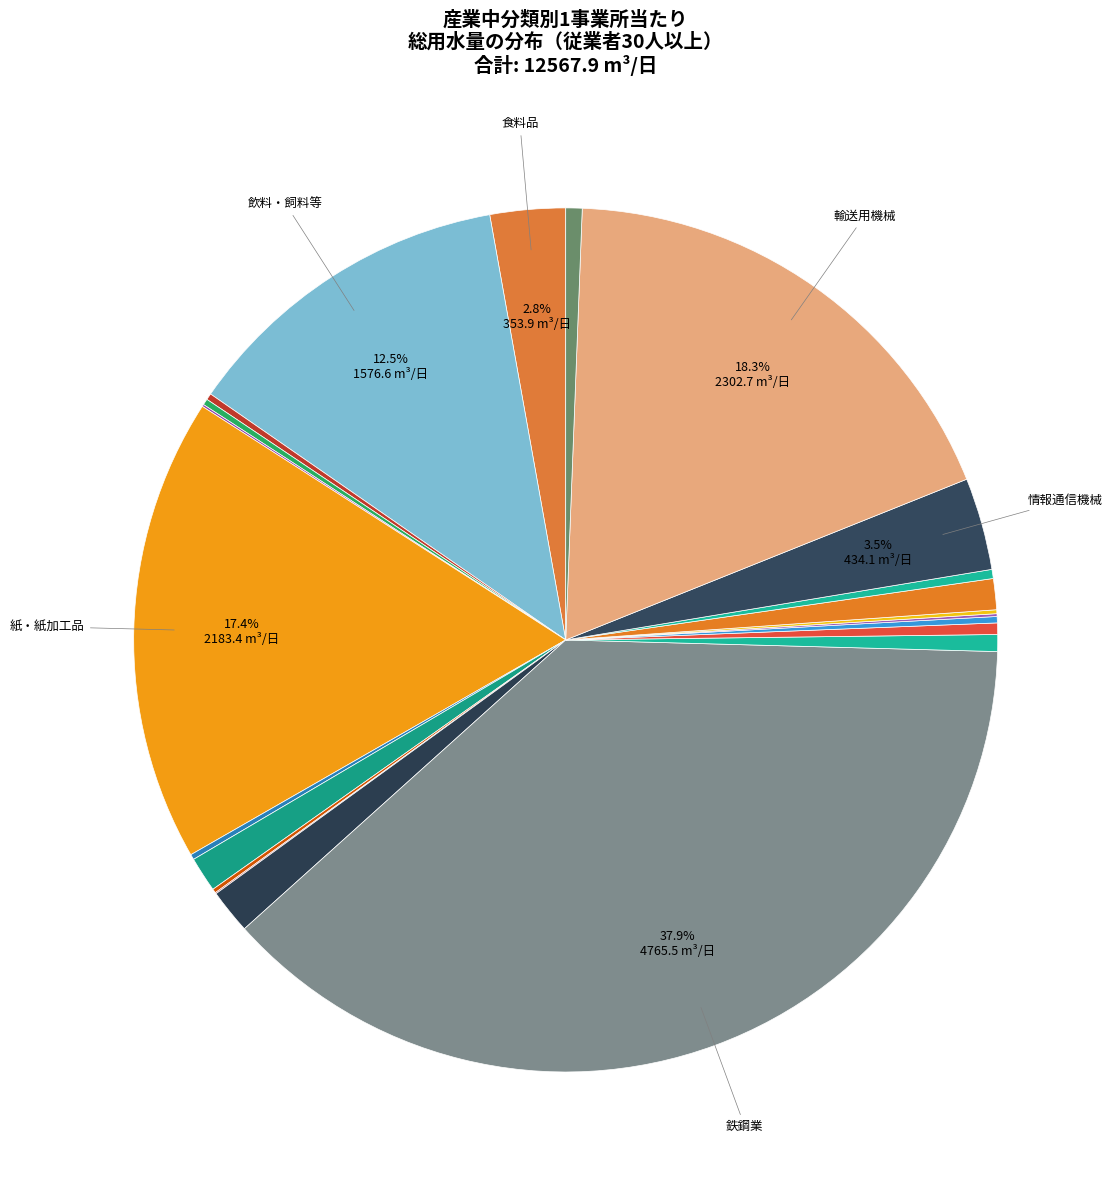

To the nearest percent, what is the average slice percentage?

5%